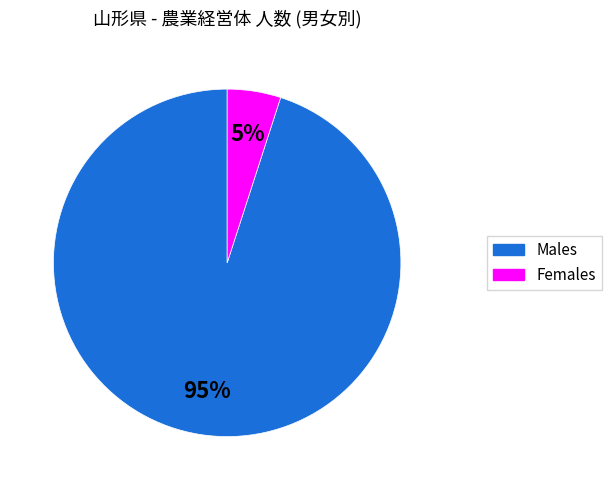

To the nearest percent, what is the average slice percentage?

50%